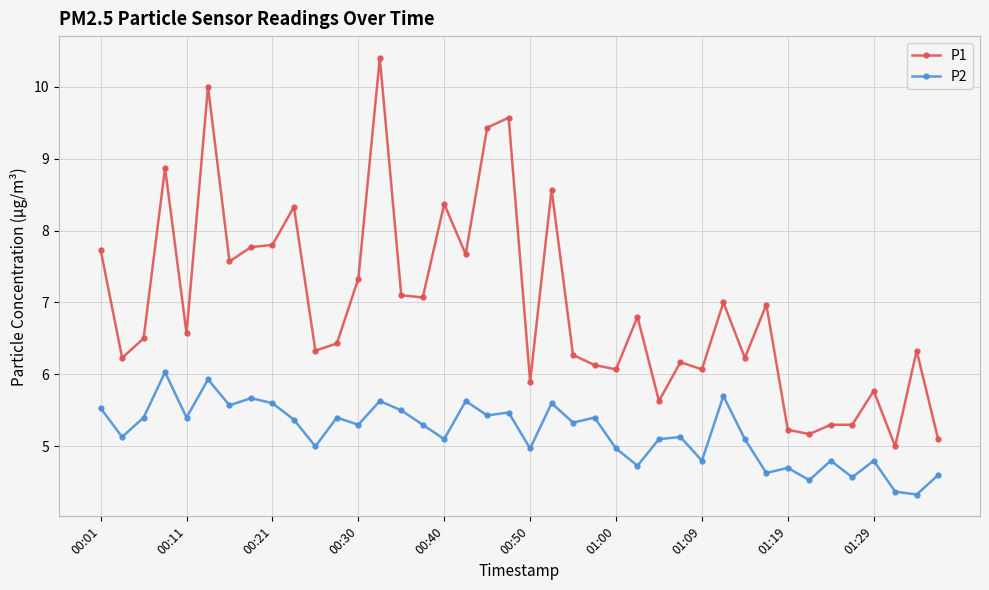

What is the maximum value for P1?

10.4